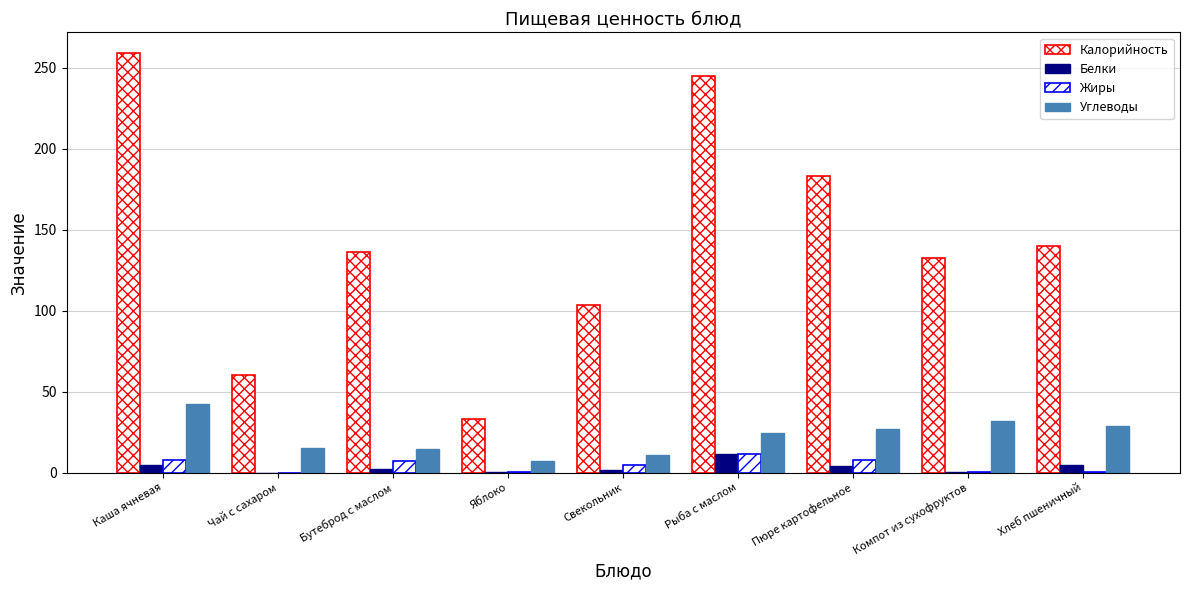

What position from the left is Пюре картофельное?

7